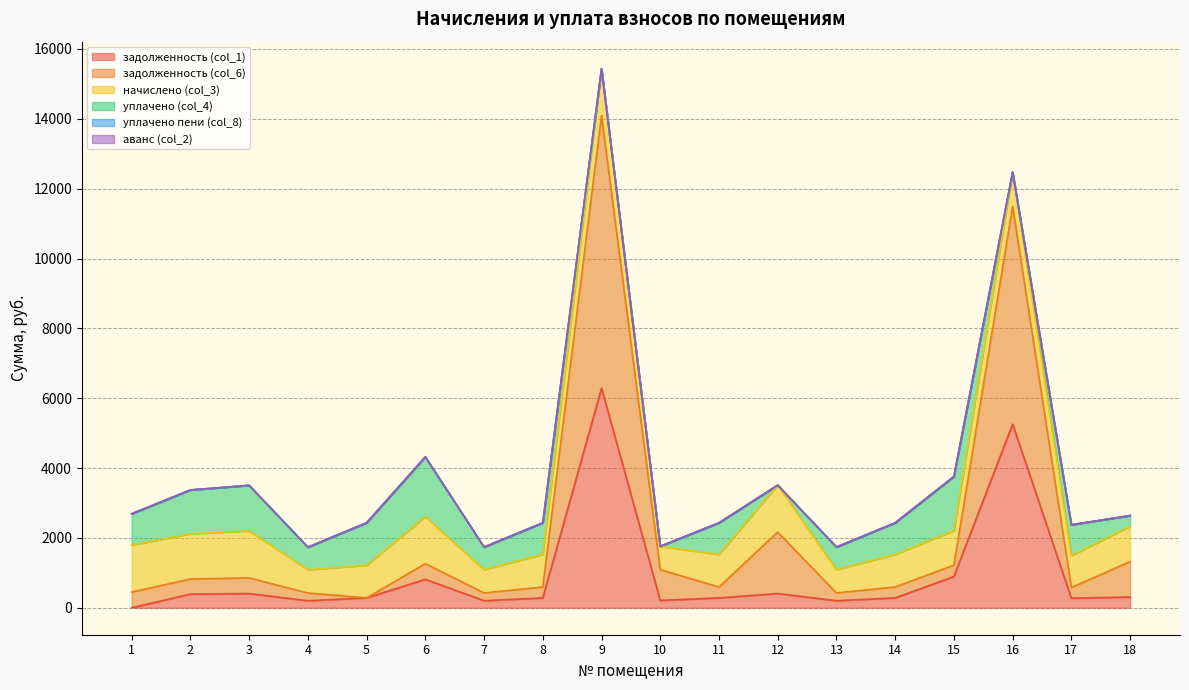

Where does the уплачено (col_4) series first go above 896?

1